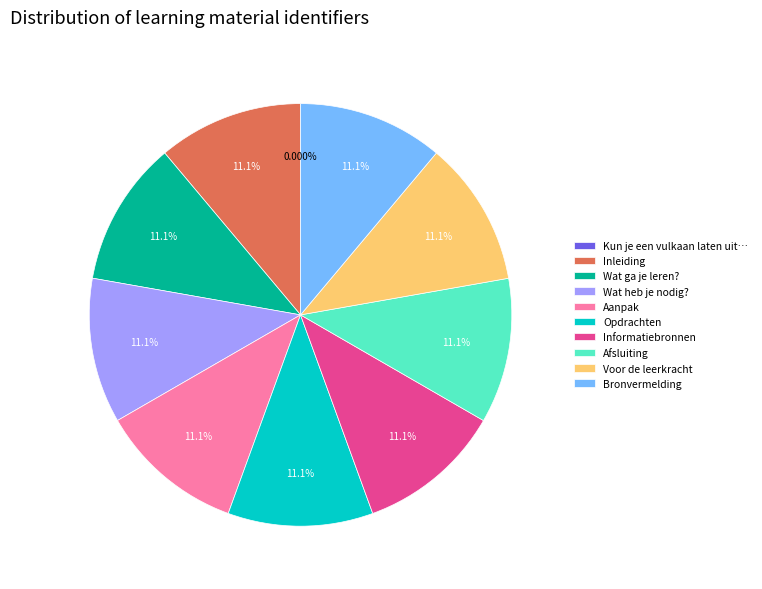

Is it true that Informatiebronnen is 11% of the pie?

True